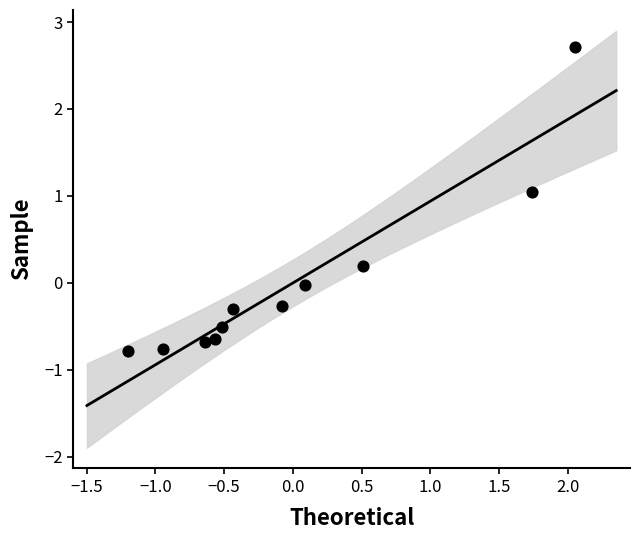

What is the range of Y values (max minus min)?

3.5